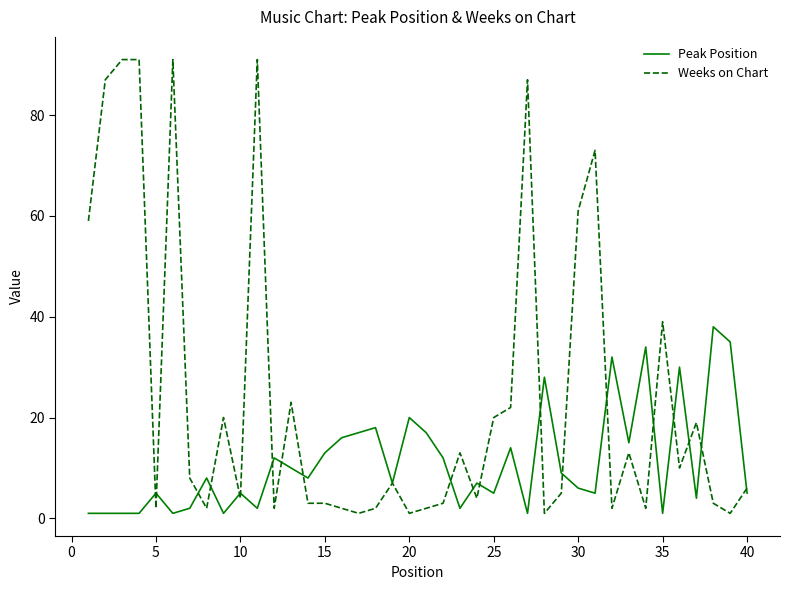

What is the maximum value shown in the chart?

91